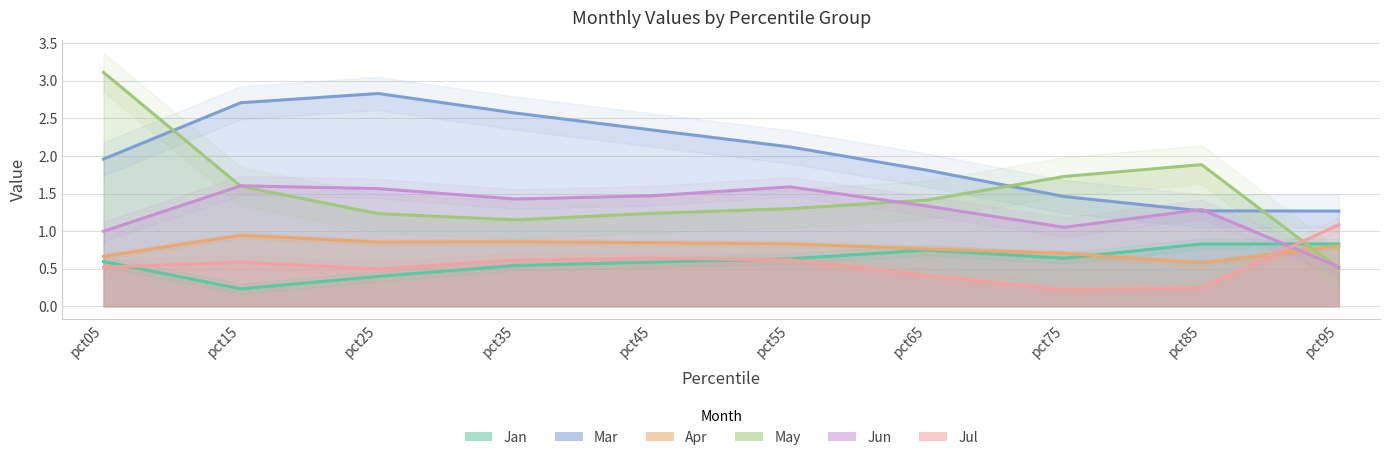

Reading left to right, transcribe all the data shown in this chart.

Jan: 0.6	0.2	0.4	0.5	0.6	0.6	0.7	0.6	0.8	0.8
Mar: 2.0	2.7	2.8	2.6	2.3	2.1	1.8	1.5	1.3	1.3
Apr: 0.7	0.9	0.9	0.9	0.8	0.8	0.8	0.7	0.6	0.8
May: 3.1	1.6	1.2	1.1	1.2	1.3	1.4	1.7	1.9	0.5
Jun: 1.0	1.6	1.6	1.4	1.5	1.6	1.3	1.1	1.3	0.5
Jul: 0.5	0.6	0.5	0.6	0.6	0.6	0.4	0.2	0.2	1.1